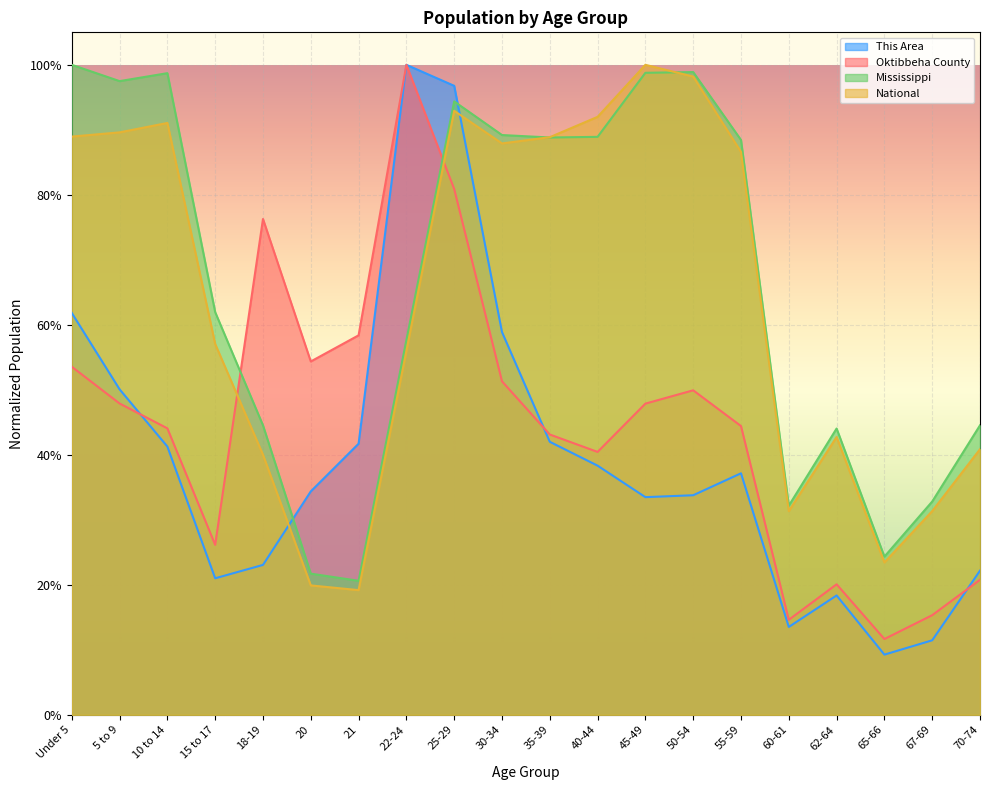

What is the difference between the highest and lowest values at 40-44?

0.5